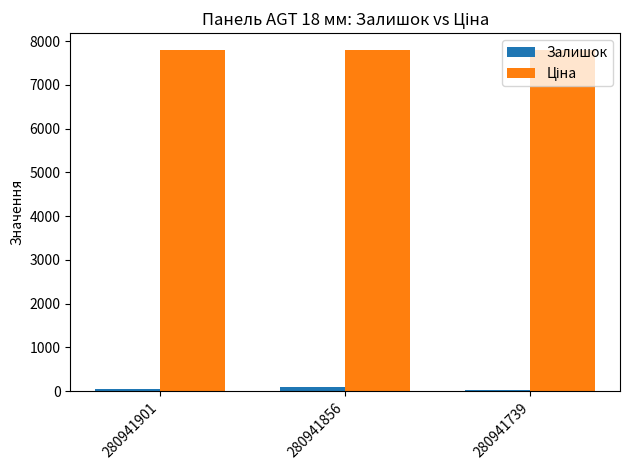

Is it true that Залишок equals 23.0 at 280941739?

True